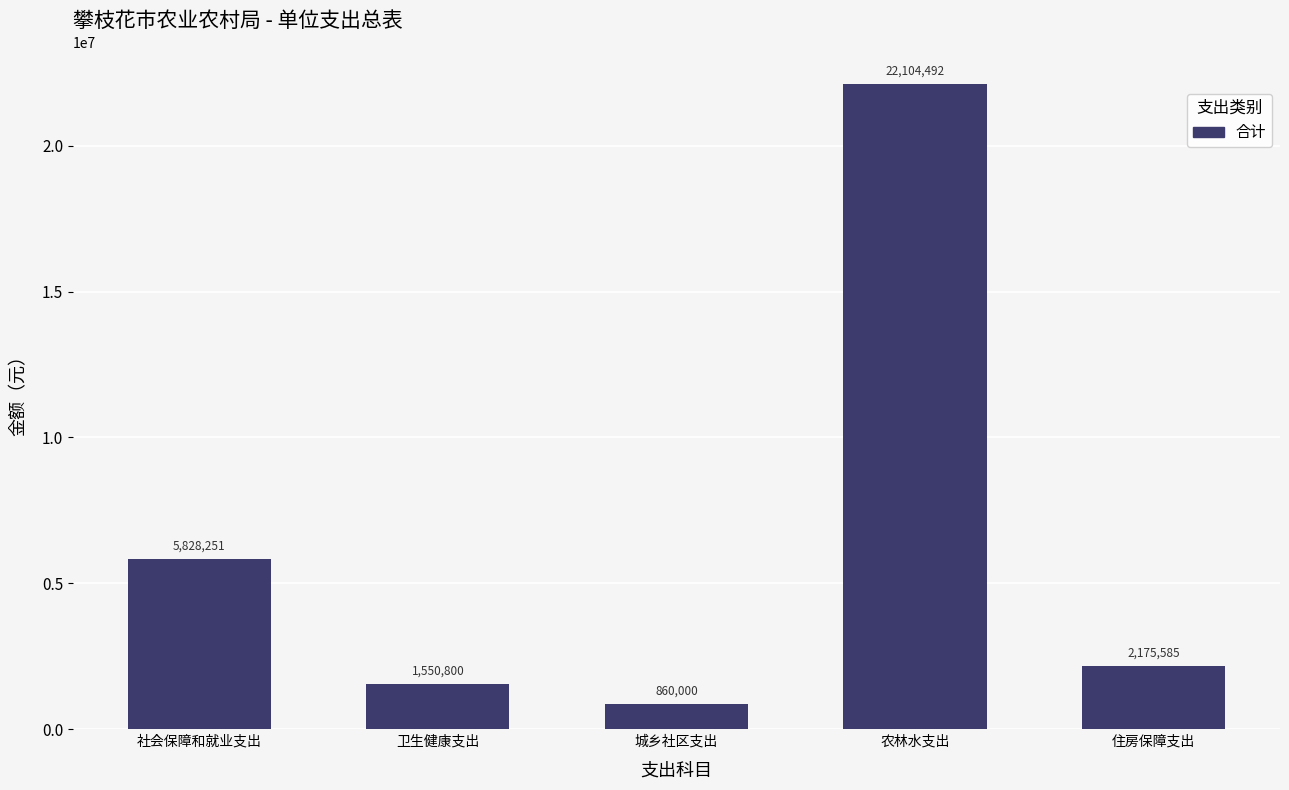

What is the label of the 3rd bar from the right?

城乡社区支出